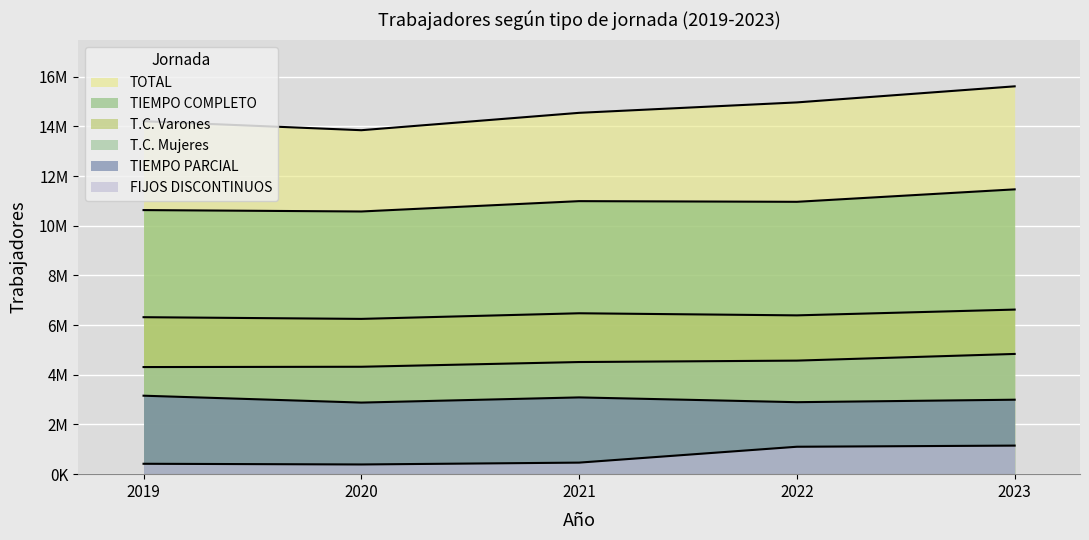

What value does the T.C. Mujeres series have at 2021, to the nearest 50?

4513850